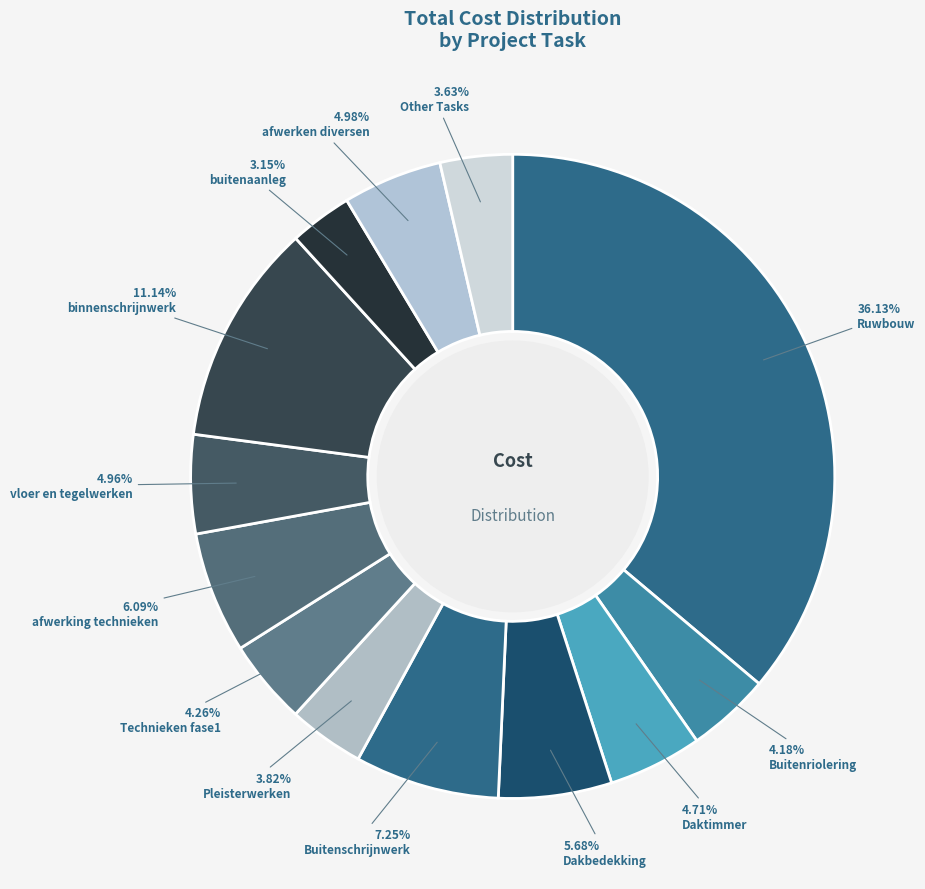

To the nearest percent, what percentage of the pie is Technieken fase1?

4%